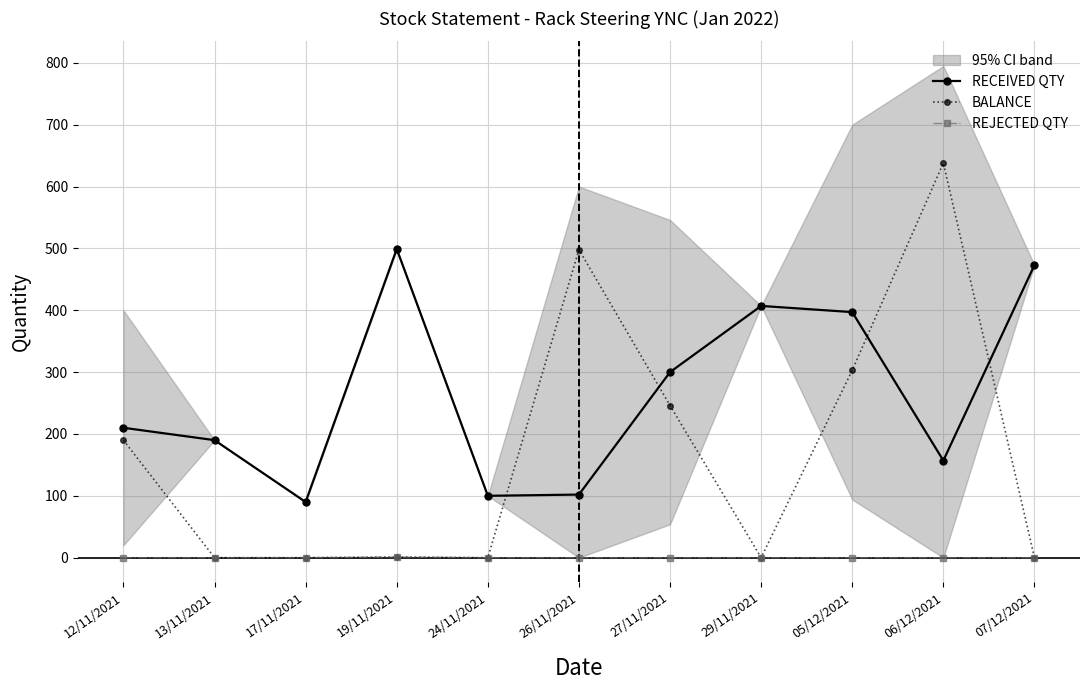

How many values in BALANCE are above zero?

6